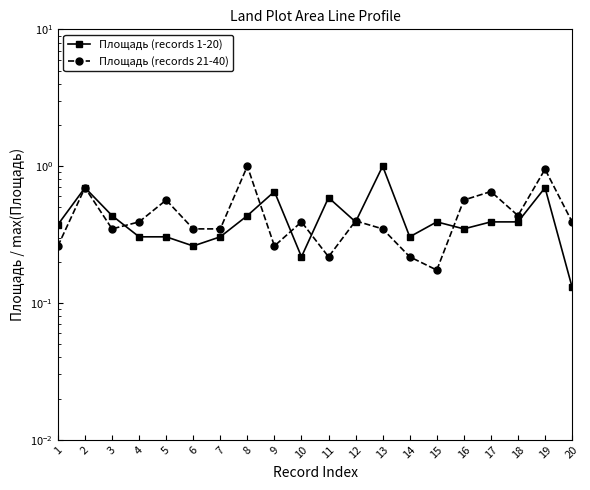

What is the average value of the Площадь (records 1-20) series?

0.4